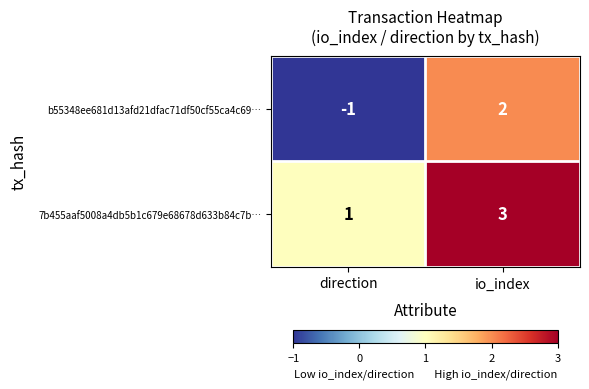

At which category is the sum across all series the highest?

io_index